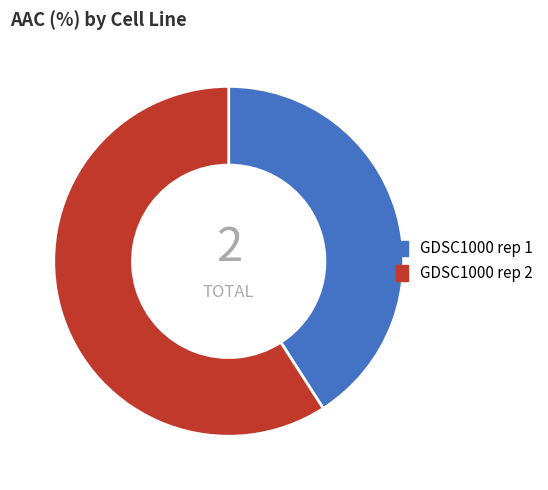

How many segments does this pie chart have?

2